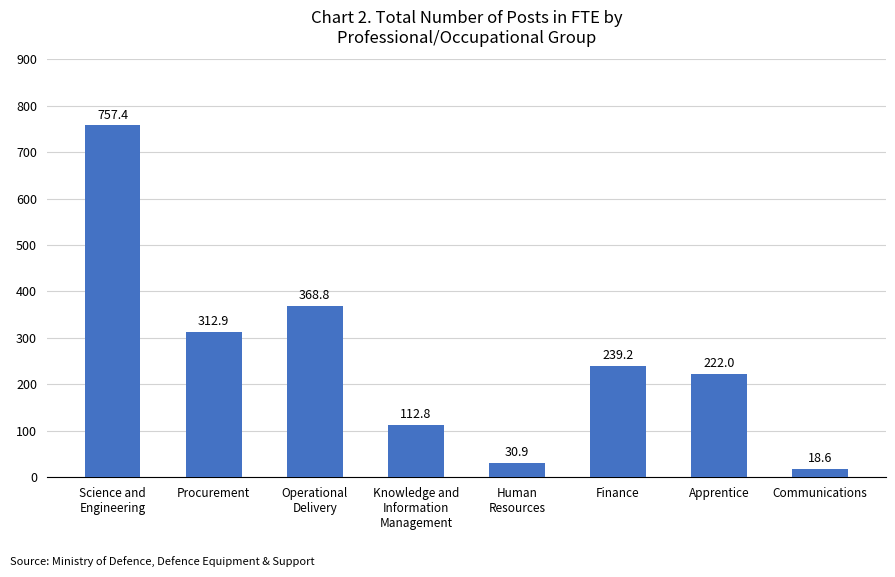

What is the label of the 3rd bar from the right?

Finance